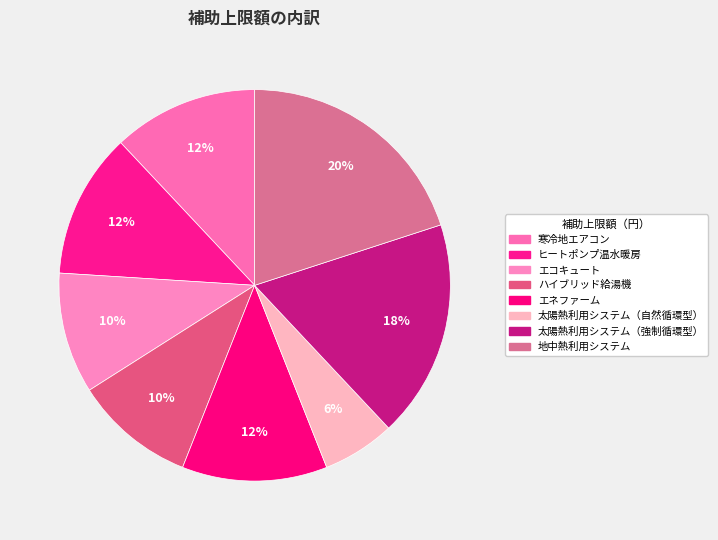

How many segments does this pie chart have?

8